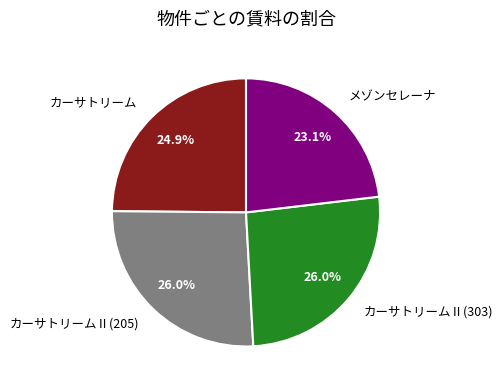

Which slice is the smallest?

メゾンセレーナ